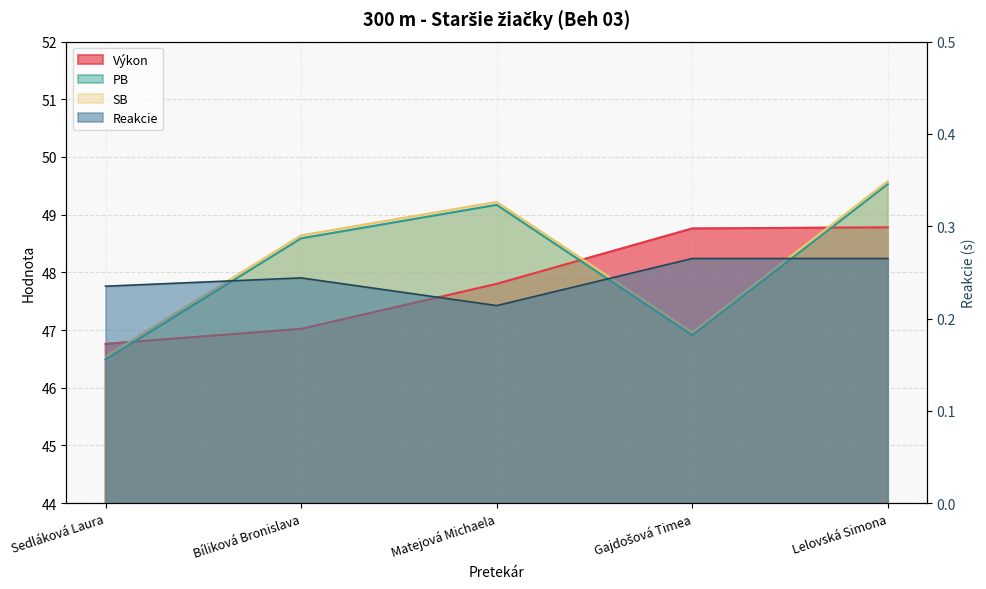

What is the difference between the highest and lowest values at Lelovská Simona?

49.3